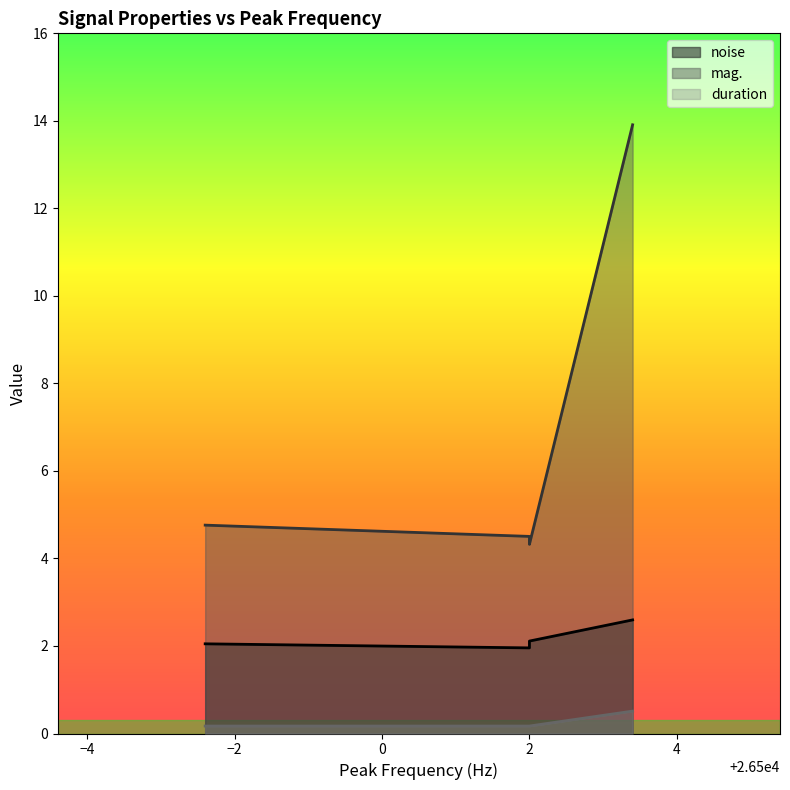

What is the label of the 2nd point from the right?

2